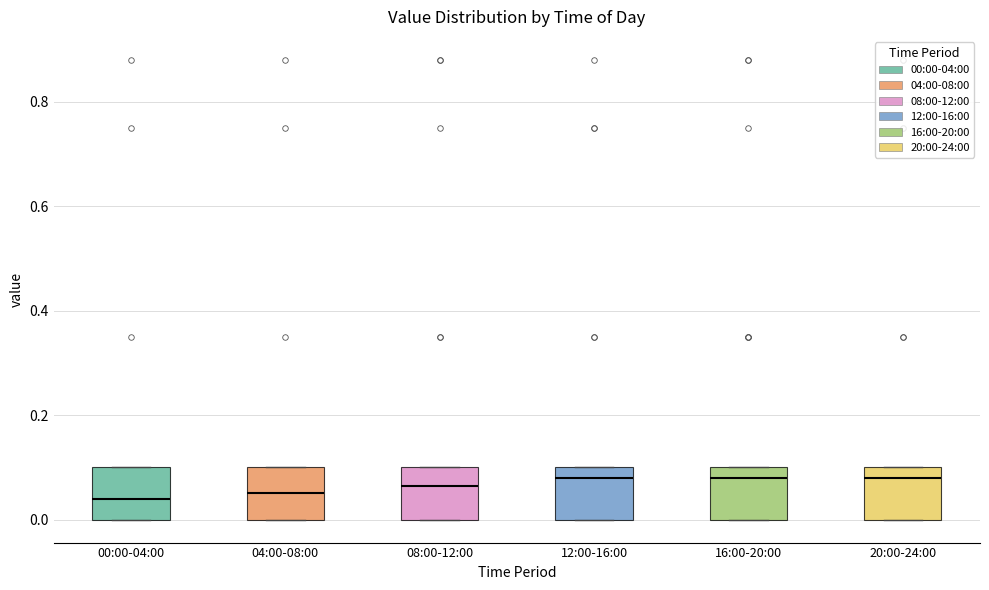

Reading left to right, transcribe this box plot: for each box, give where its median line is, the range the box spans, and where its two whiskers end, as read against the y-axis. The values are not printed on the chart, so give them approximately, as read against the axis.

00:00-04:00: median 0.04, box 0.00 to 0.10, whiskers 0.00 to 0.10
04:00-08:00: median 0.06, box 0.00 to 0.10, whiskers 0.00 to 0.10
08:00-12:00: median 0.06, box 0.00 to 0.10, whiskers 0.00 to 0.10
12:00-16:00: median 0.08, box 0.00 to 0.10, whiskers 0.00 to 0.10
16:00-20:00: median 0.08, box 0.00 to 0.10, whiskers 0.00 to 0.10
20:00-24:00: median 0.08, box 0.00 to 0.10, whiskers 0.00 to 0.10